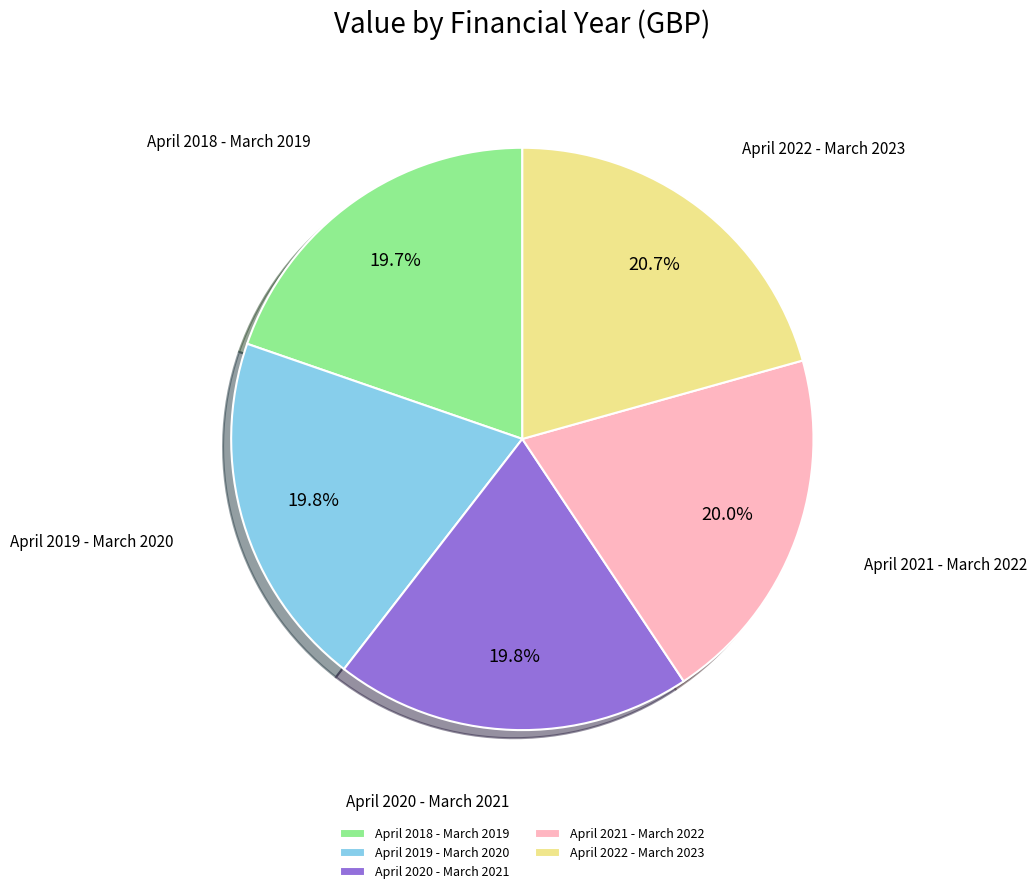

Approximately how many times larger is the value at April 2020 - March 2021 compared to April 2021 - March 2022?

1.0